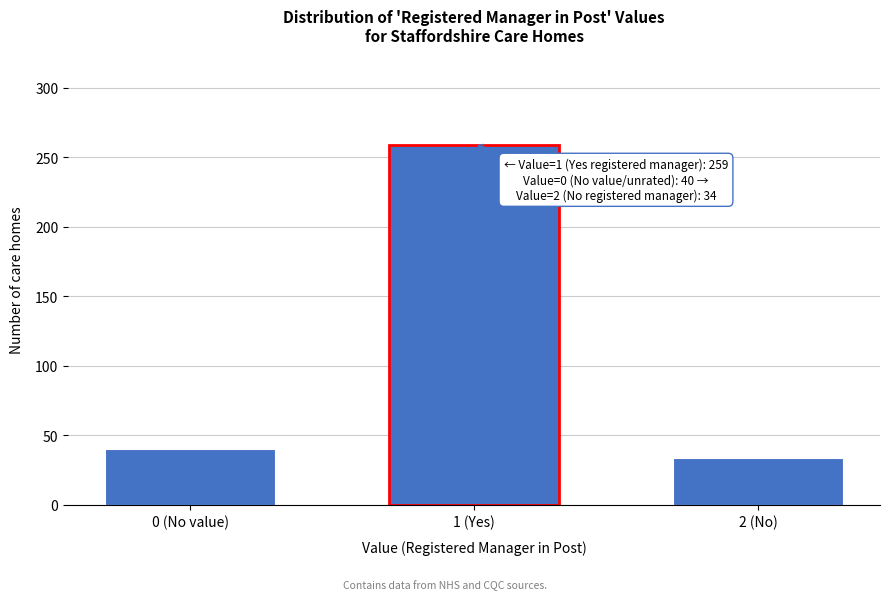

Reading left to right, extract all data points from this chart.

0 (No value)=40	1 (Yes)=259	2 (No)=34